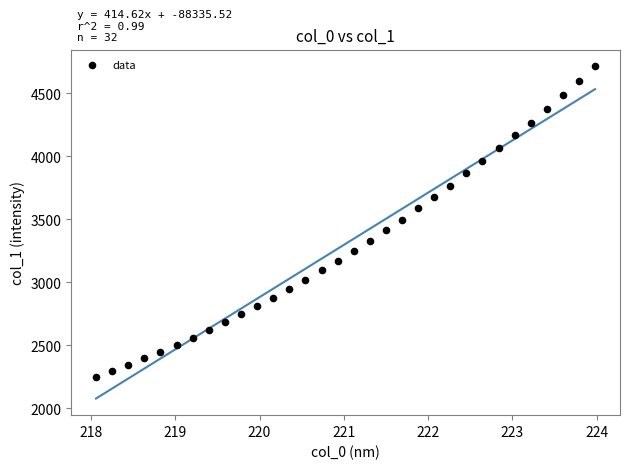

What is the range of X values (max minus min)?

5.9